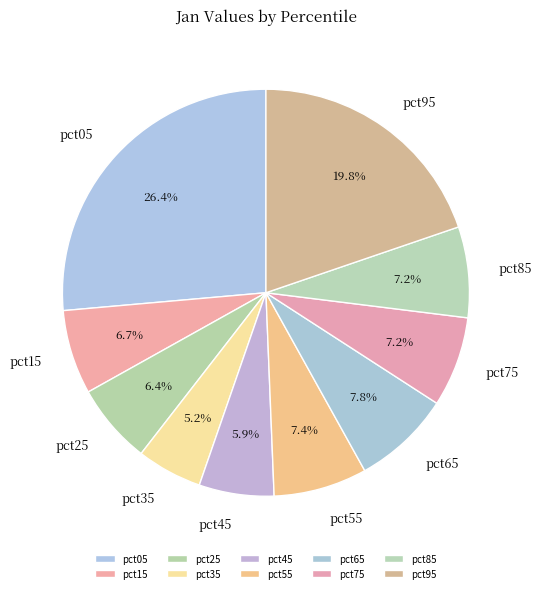

To the nearest percent, what is the difference between the pct35 and pct25 slice percentages?

1%